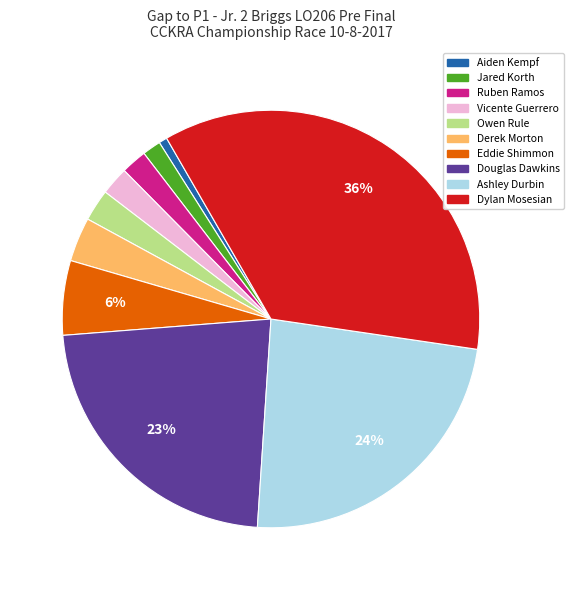

To the nearest percent, what is the combined percentage of Ashley Durbin and Vicente Guerrero?

26%